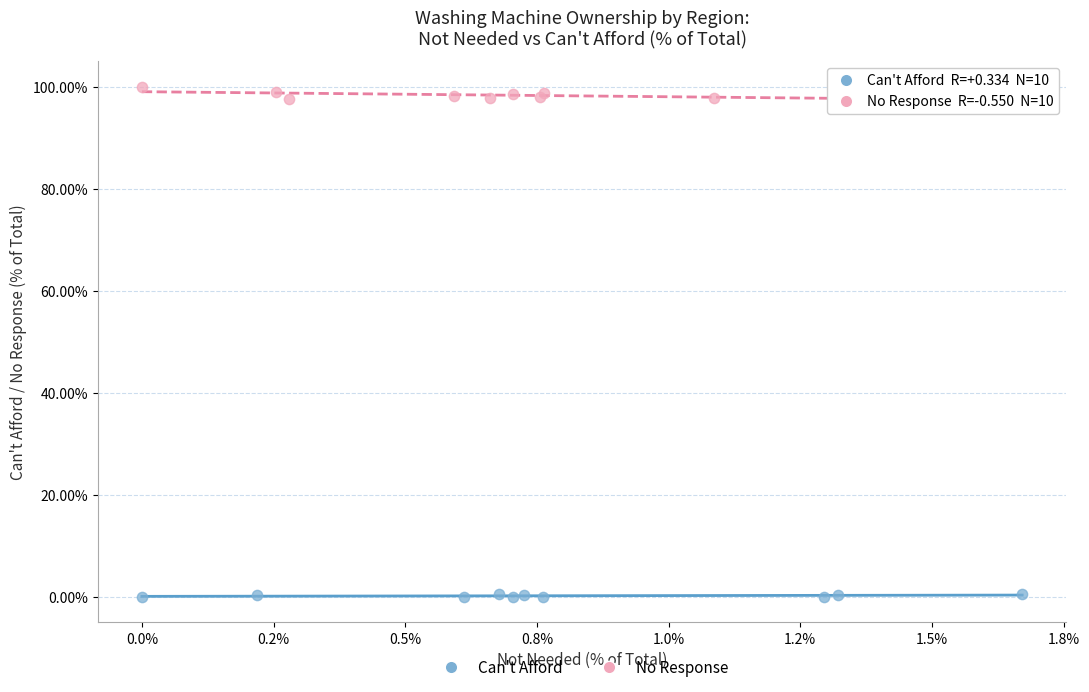

Which series contains the lowest Y value?

Can't Afford